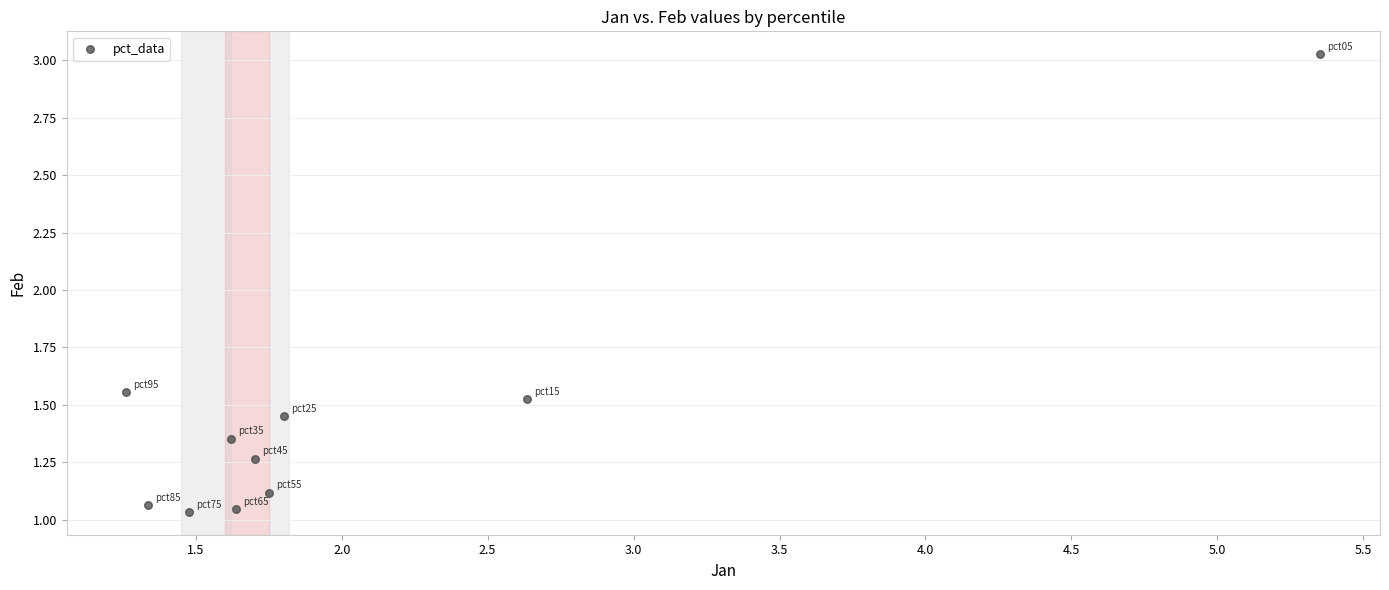

What is the range of X values (max minus min)?

4.1